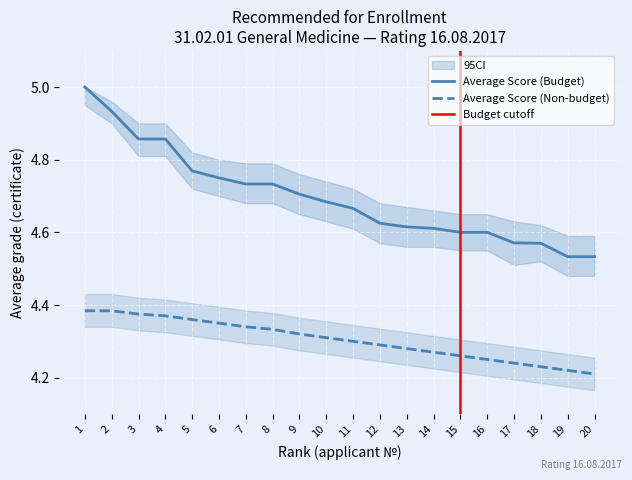

What are all the series names shown in the legend?

Average Score (Budget), Average Score (Non-budget)